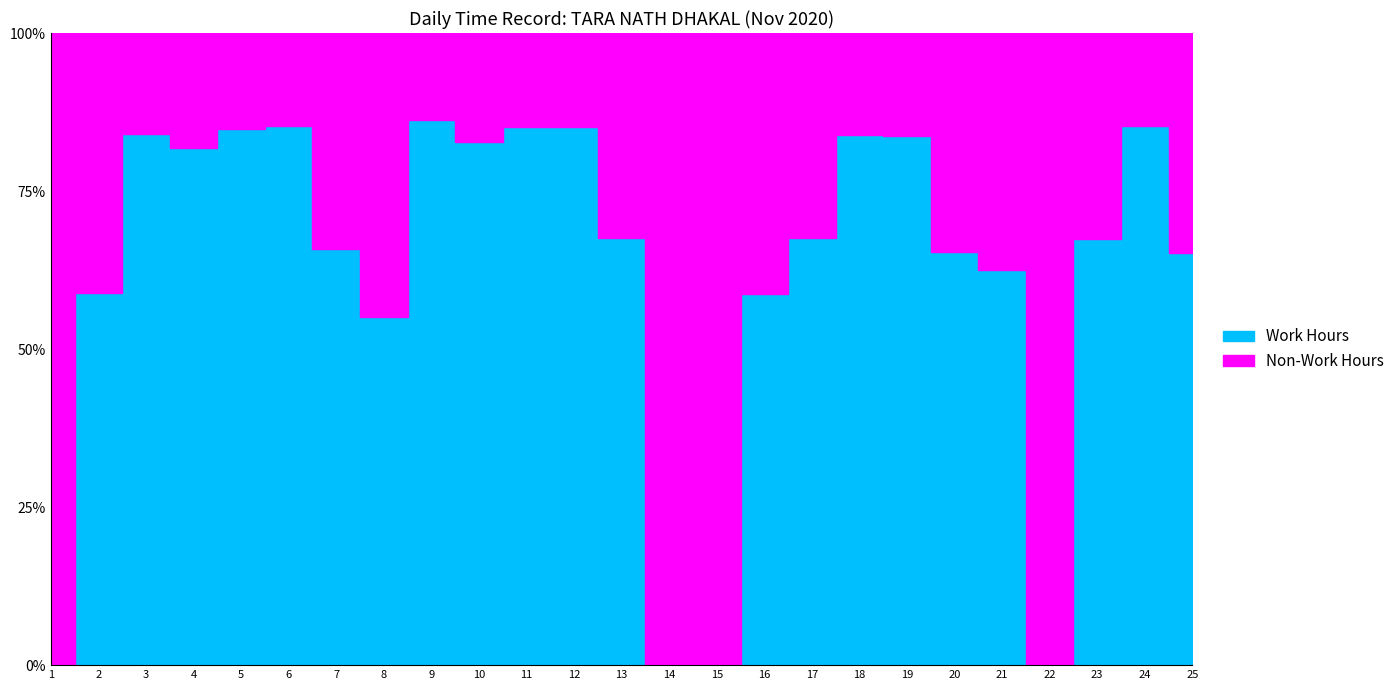

Which series has the largest range (max minus min)?

Work Hours